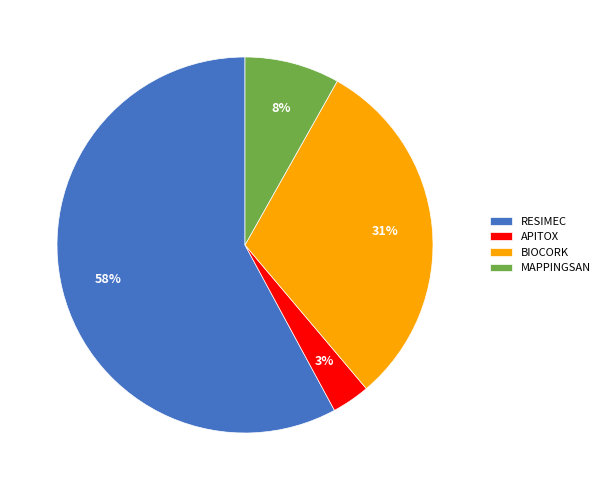

Combined, do APITOX and BIOCORK account for over 50%?

No